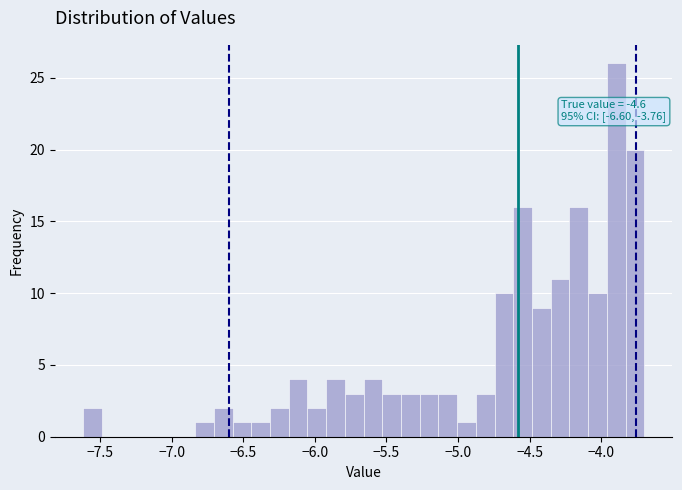

Around what value on the x-axis is the tallest bar? Give the approximate position of its centre, as read against the axis.

-3.90